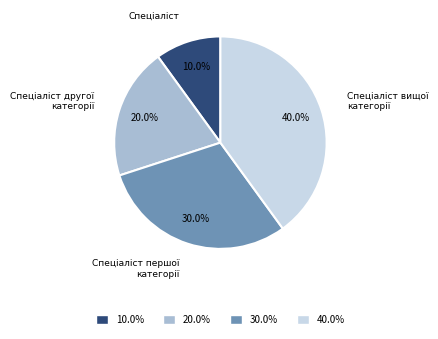

Is there any slice that represents more than half of the pie?

No